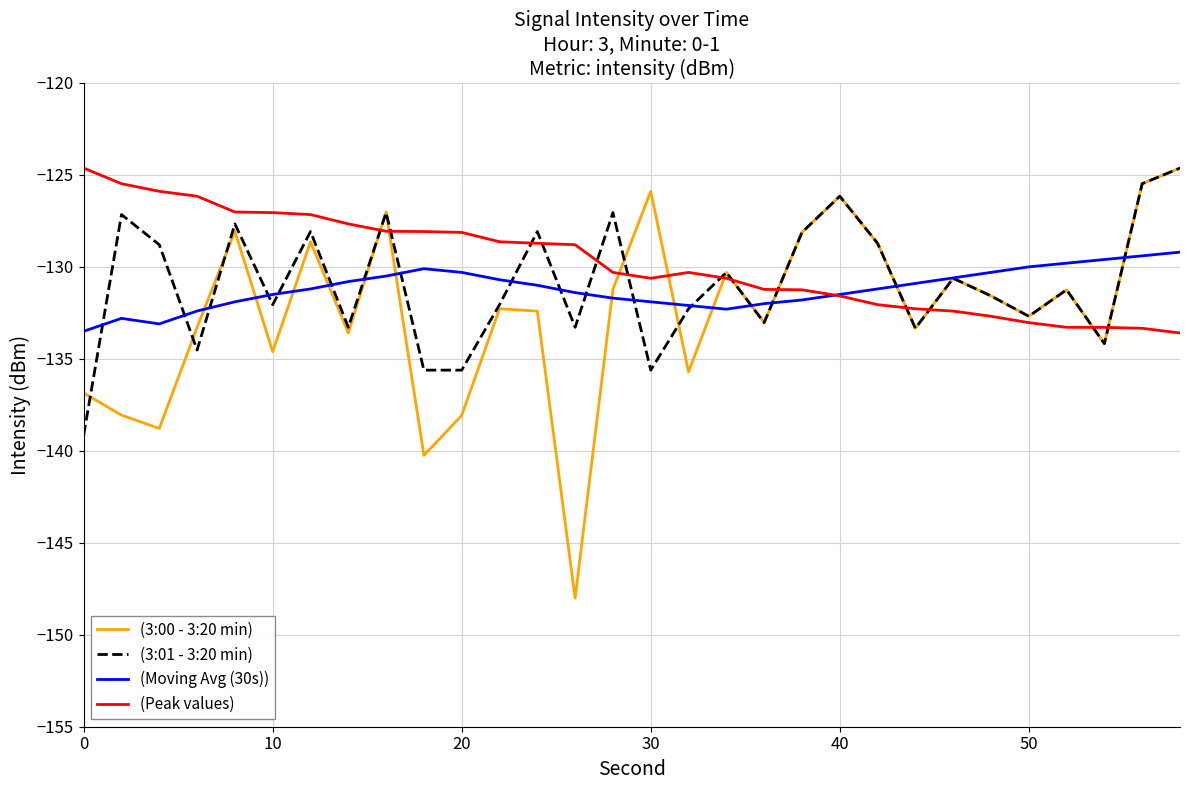

Which series has the widest spread of values?

(3:00 - 3:20 min)